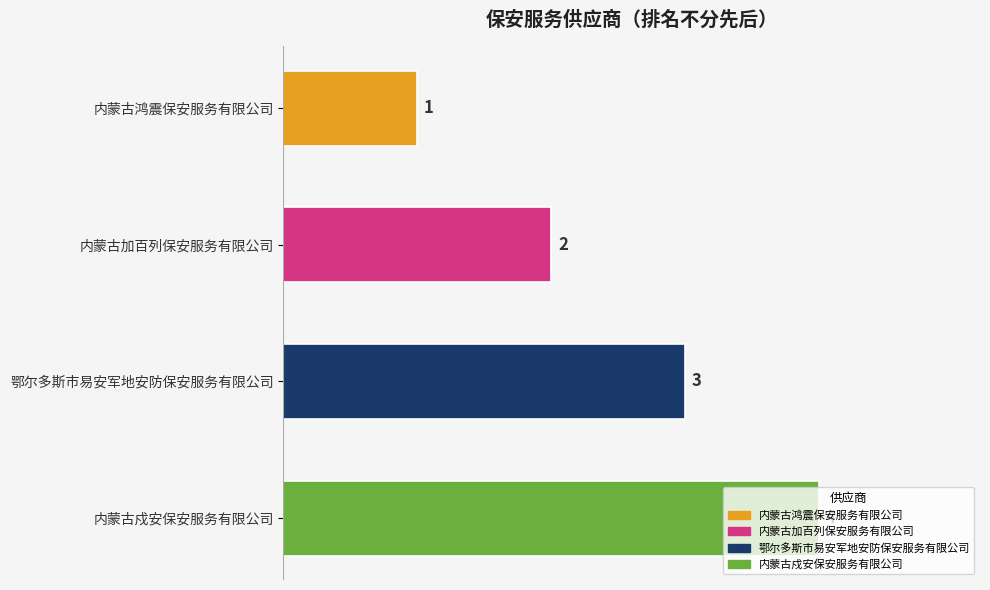

Does the chart contain any negative values?

No